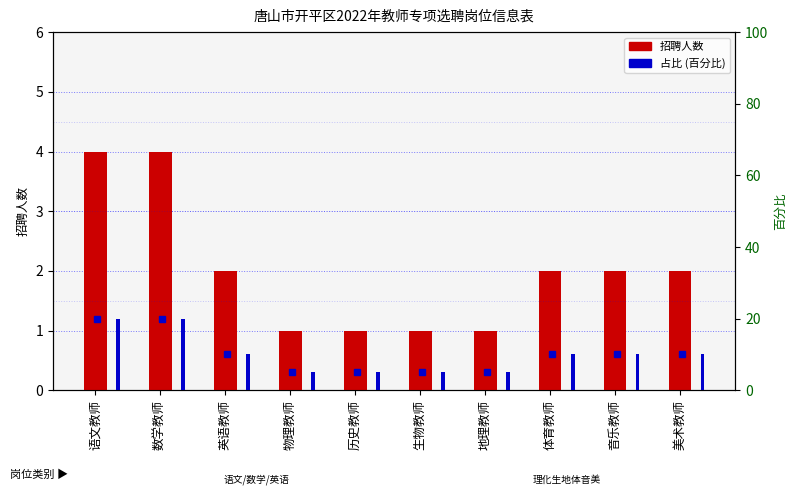

Is the value of 招聘人数 at 物理教师 greater than the value of 占比 (百分比) at 英语教师?

No